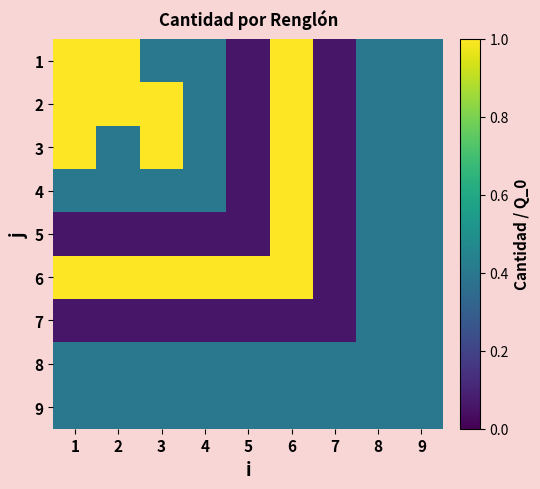

What is the total value across all series at 9?

3.6